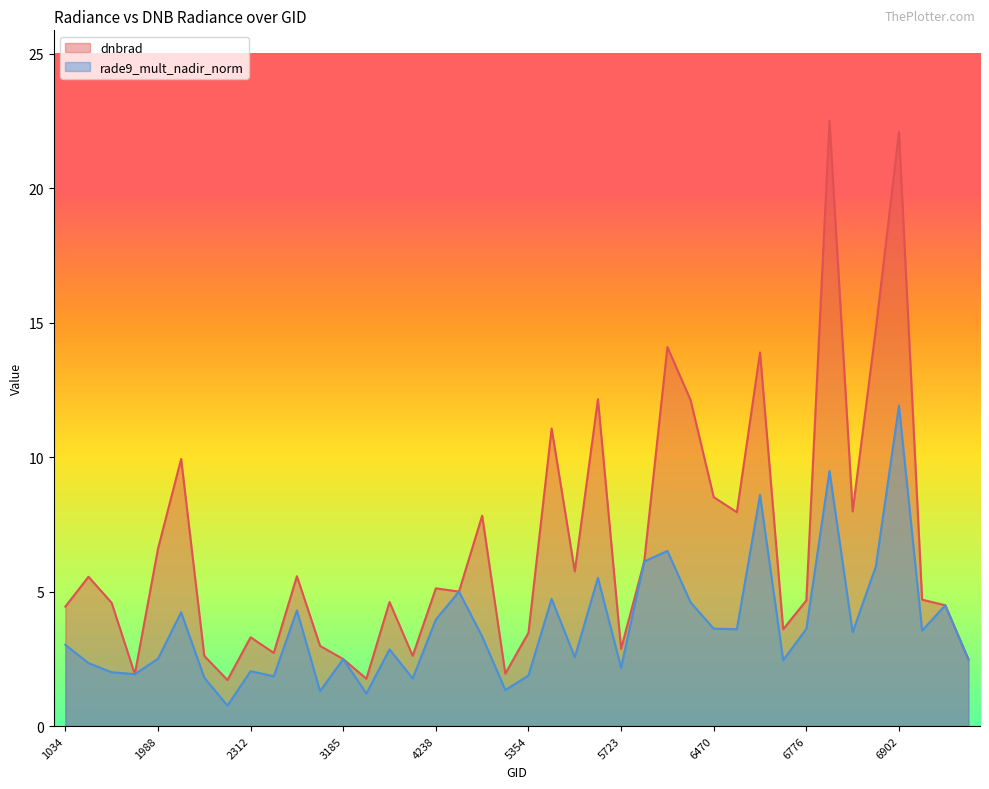

True or false: dnbrad and rade9_mult_nadir_norm cross at least once.

False